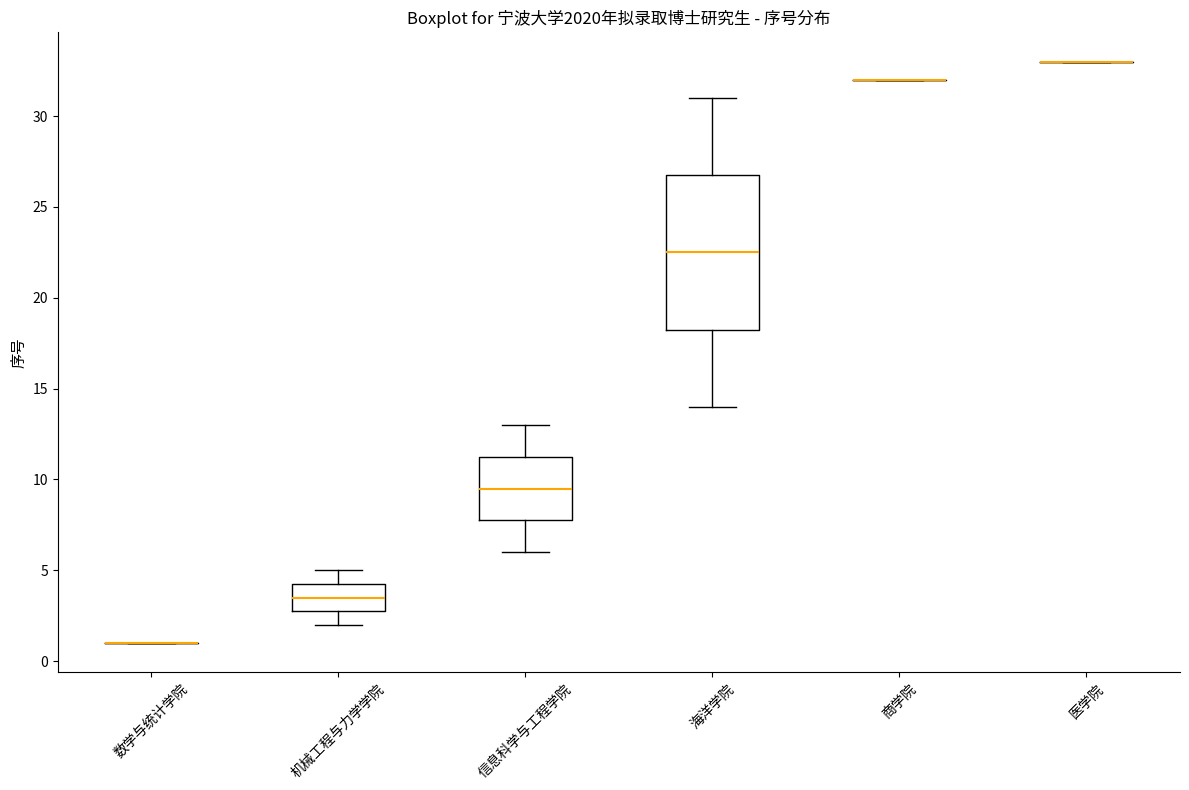

Comparing the boxes themselves (not the whiskers), which one is the tallest?

海洋学院